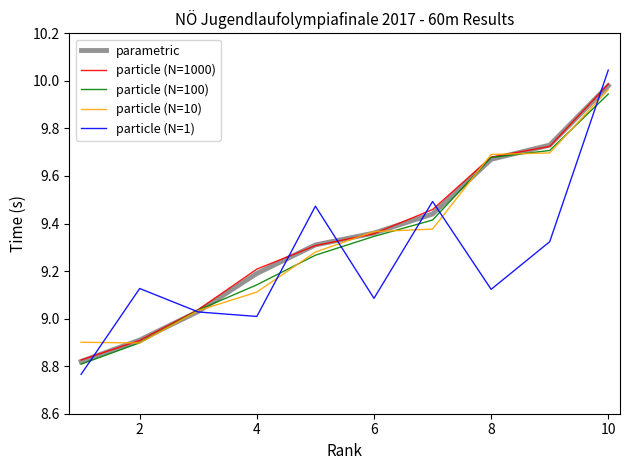

Which series has the widest spread of values?

particle (N=1)